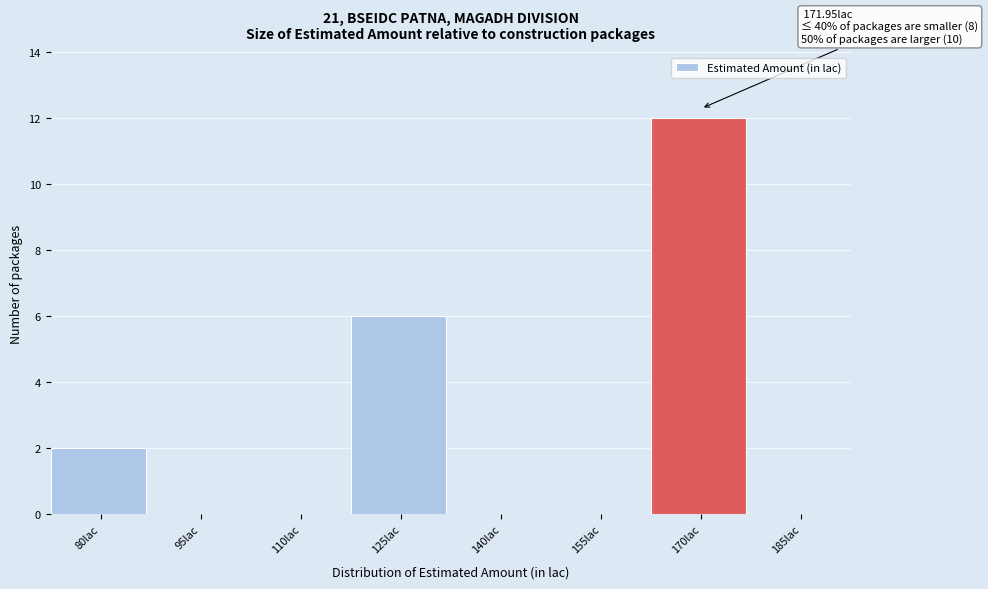

Reading left to right, what are all the values shown in this chart?

80lac=2	95lac=0	110lac=0	125lac=6	140lac=0	155lac=0	170lac=12	185lac=0